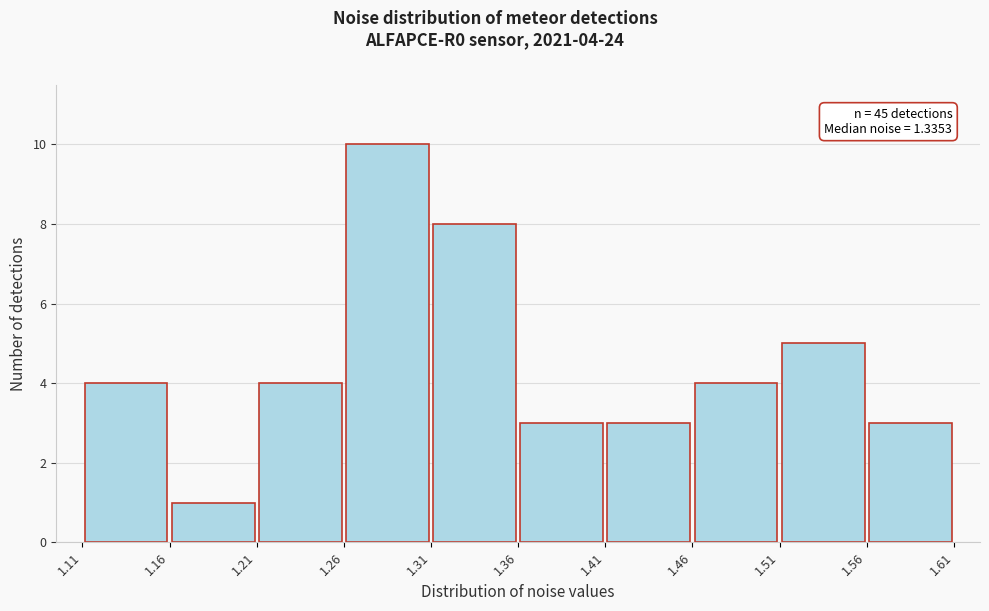

Over which range of the x-axis is the bar tallest?

1.26 to 1.31